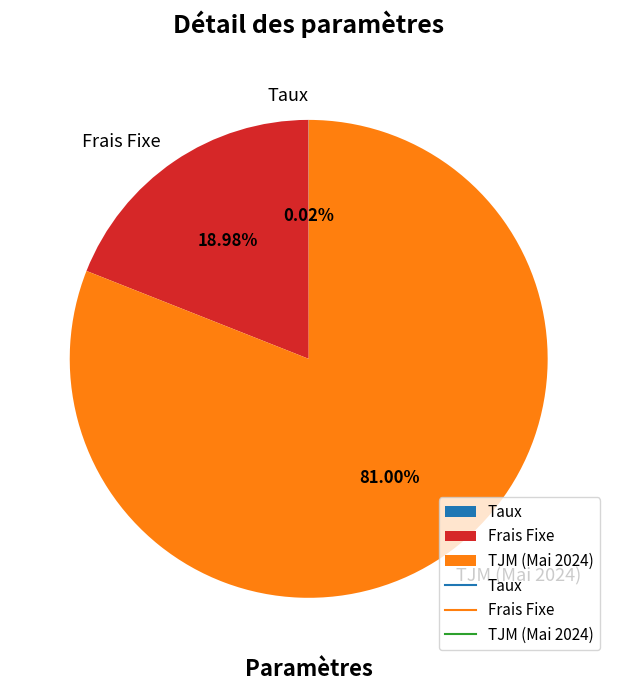

Which has a higher value, Frais Fixe or TJM (Mai 2024)?

TJM (Mai 2024)